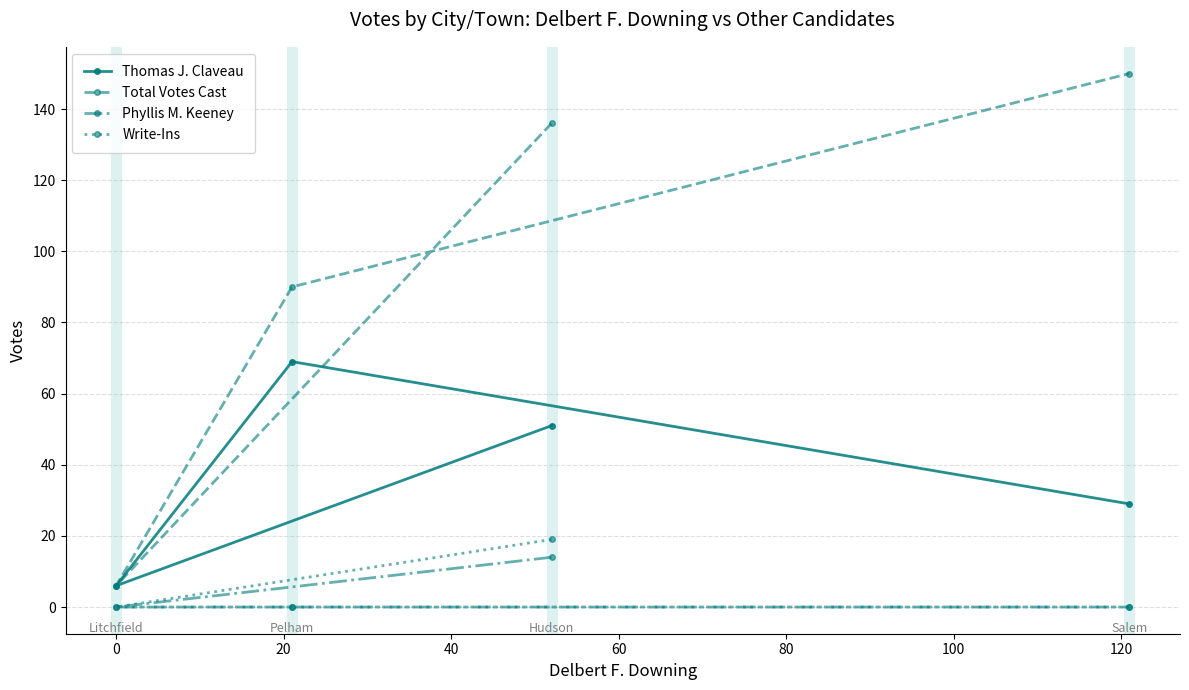

Is this an area chart (filled region under the line)?

No